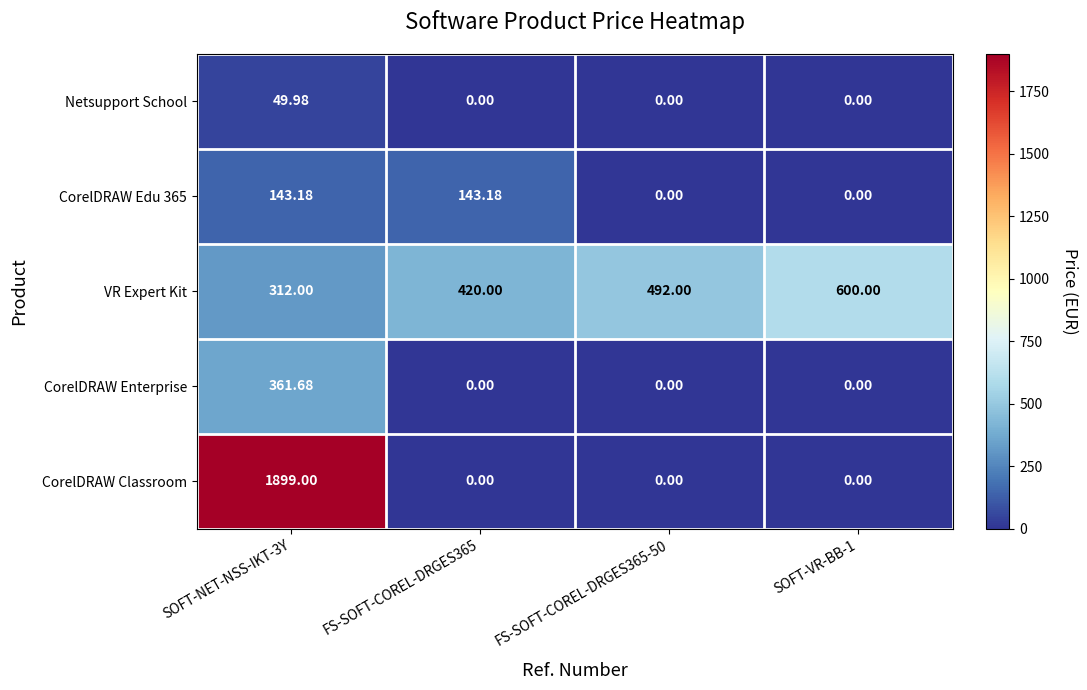

Which series changed the most between SOFT-NET-NSS-IKT-3Y and FS-SOFT-COREL-DRGES365?

CorelDRAW Classroom